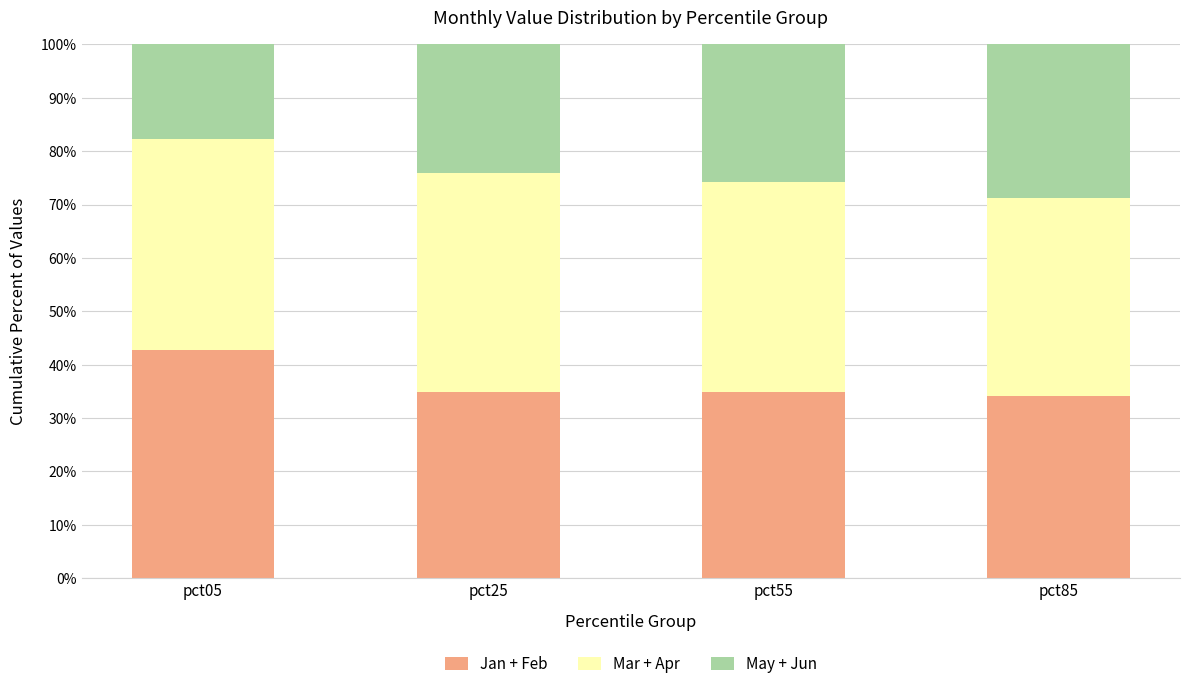

What is the highest value of the Jan + Feb series?

42.8